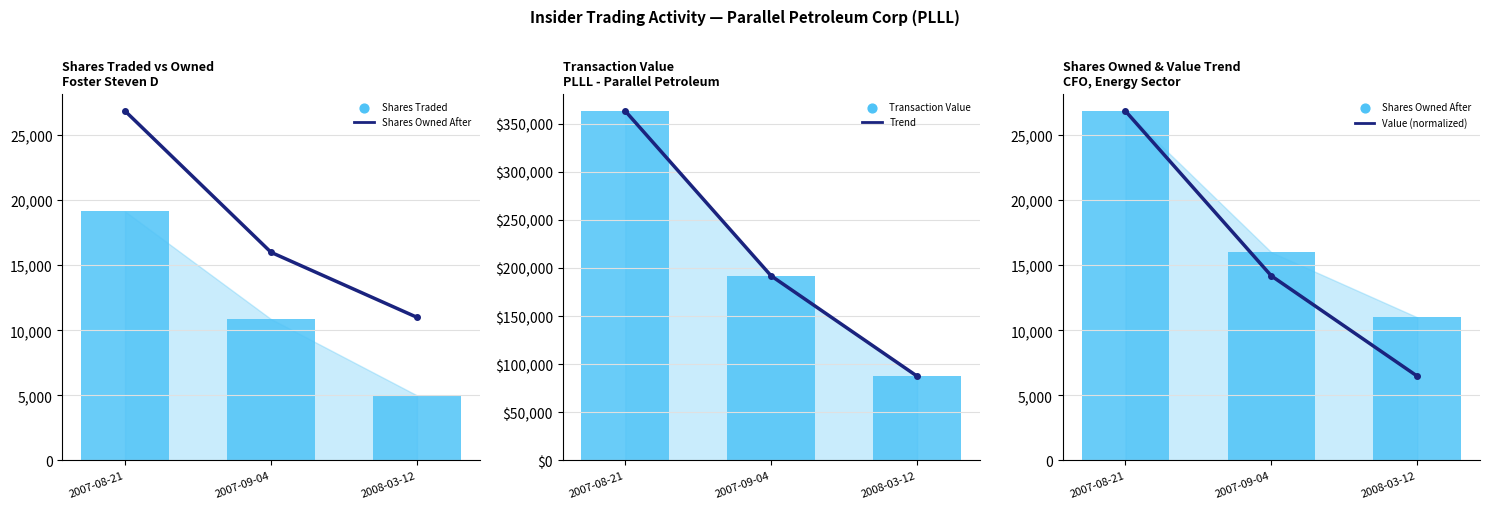

At how many categories does at least one series exceed 281418?

1